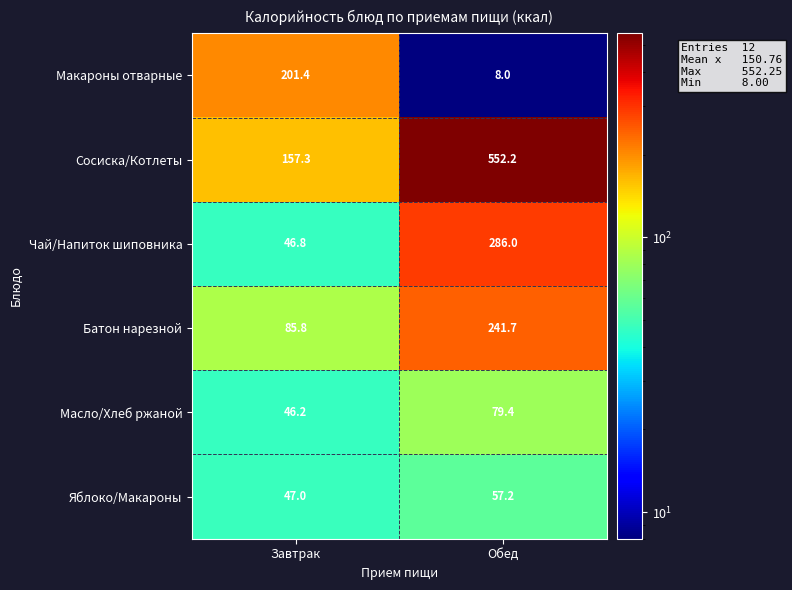

How many distinct data groups are displayed?

6